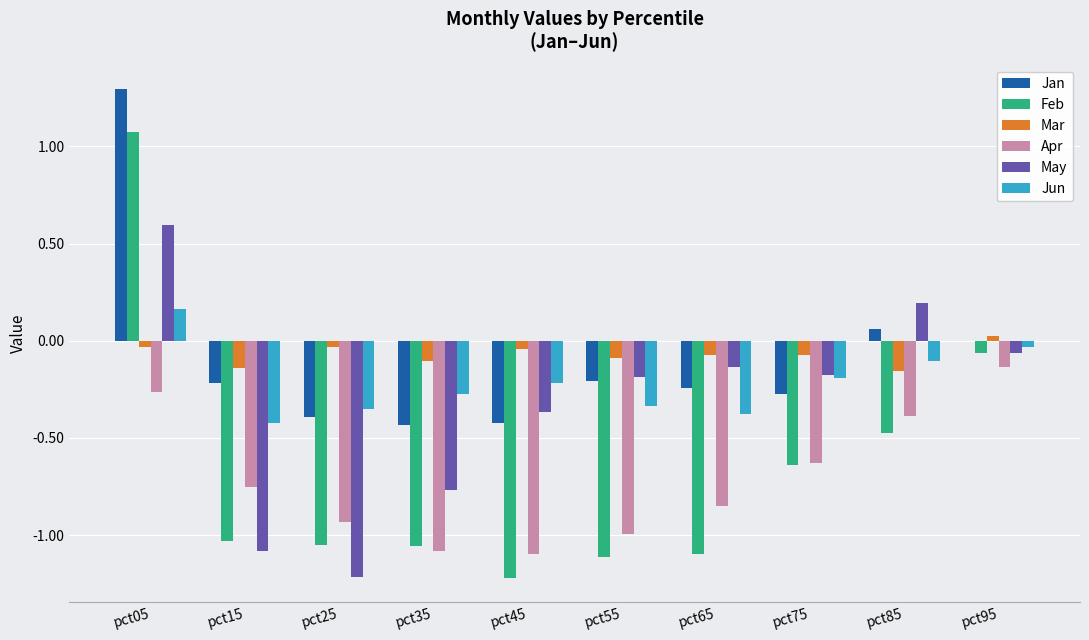

Is the value of Apr at pct75 greater than the value of Mar at pct65?

No